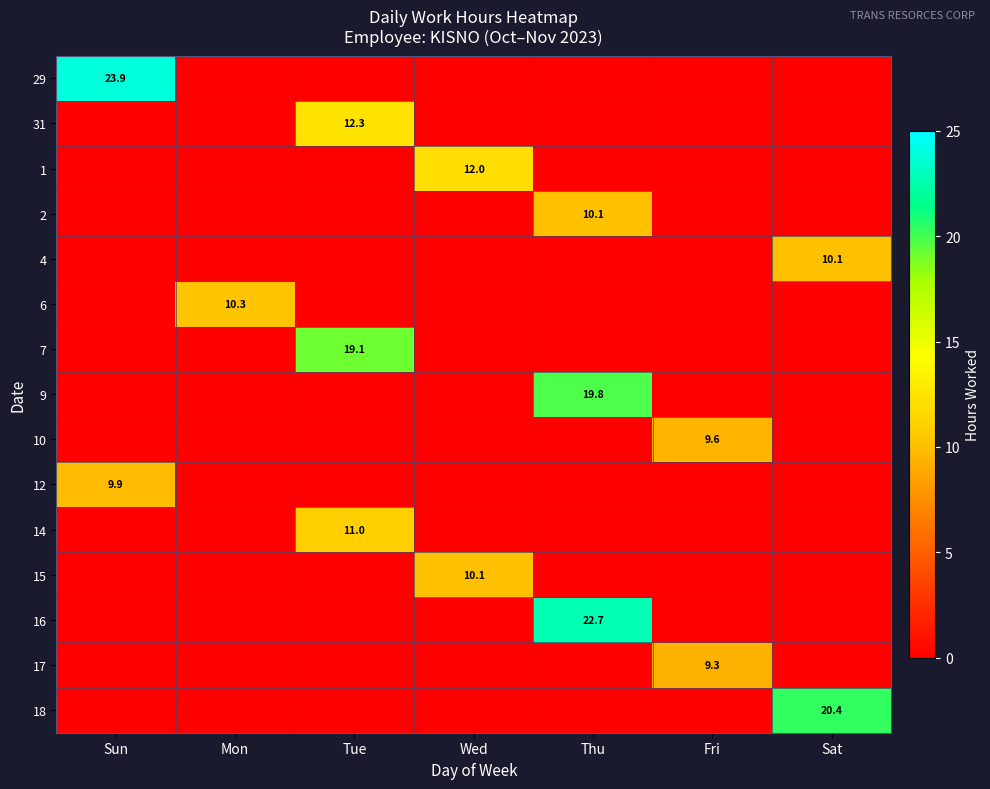

The 10 series shows 9.6 at Fri. True or false?

True